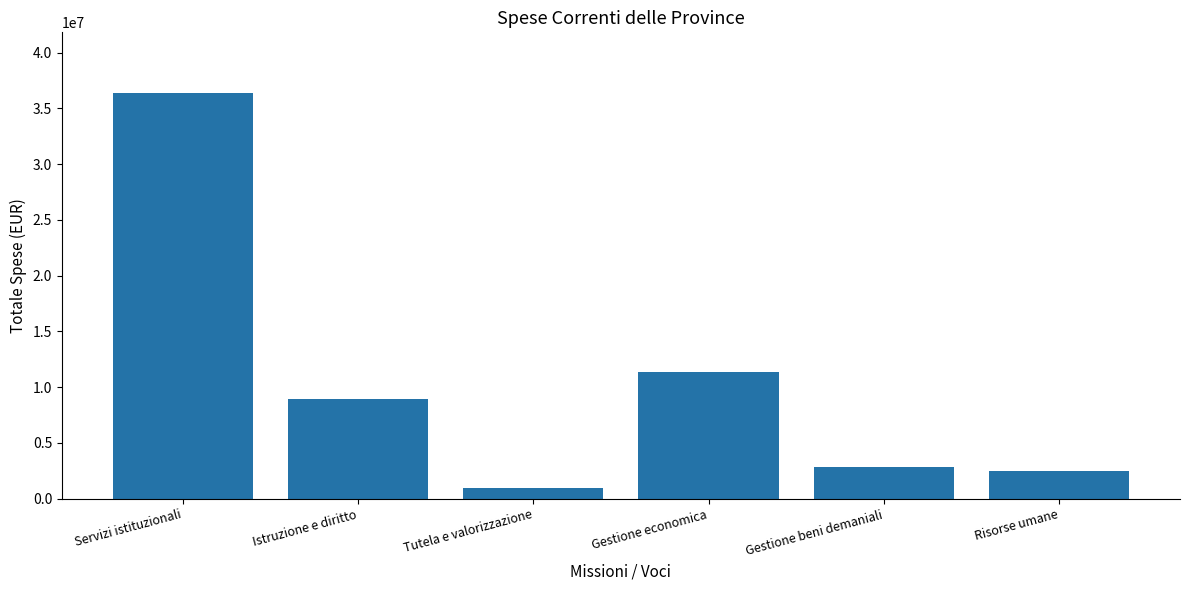

What is the change in value from Gestione economica to Gestione beni demaniali?

-8569862.2